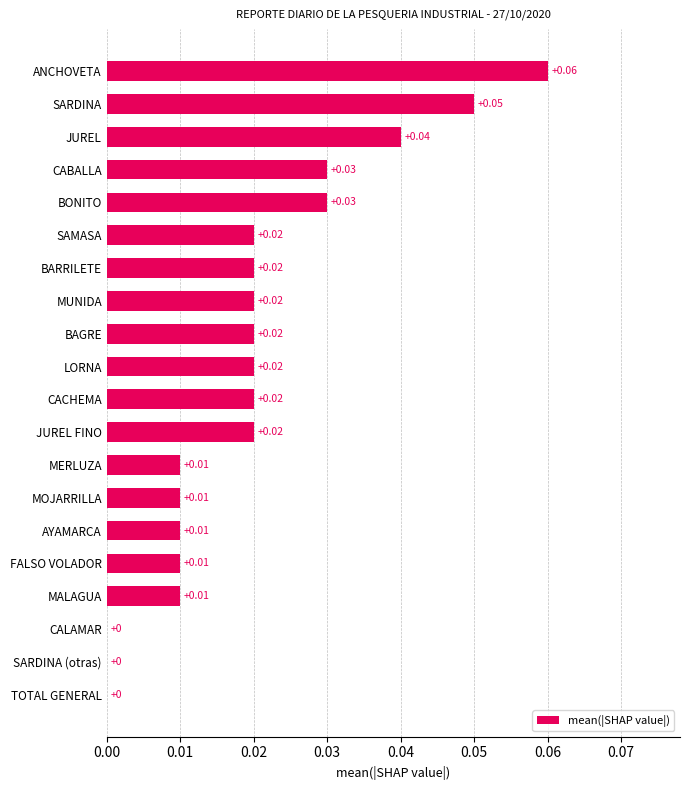

Which category has the highest value across all series?

ANCHOVETA